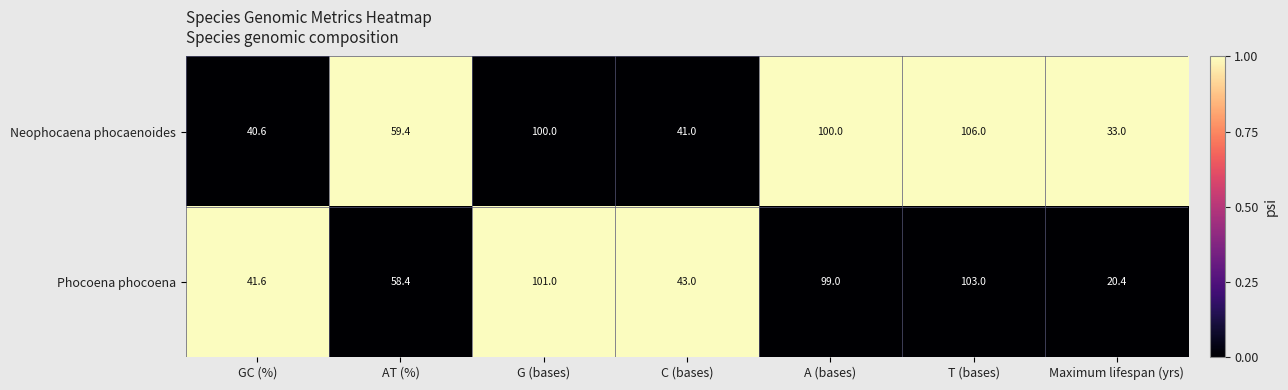

Reading right to left, what are all the values shown in this chart?

Neophocaena phocaenoides: Maximum lifespan (yrs)=33.0	T (bases)=106.0	A (bases)=100.0	C (bases)=41.0	G (bases)=100.0	AT (%)=59.4	GC (%)=40.6
Phocoena phocoena: Maximum lifespan (yrs)=20.4	T (bases)=103.0	A (bases)=99.0	C (bases)=43.0	G (bases)=101.0	AT (%)=58.4	GC (%)=41.6